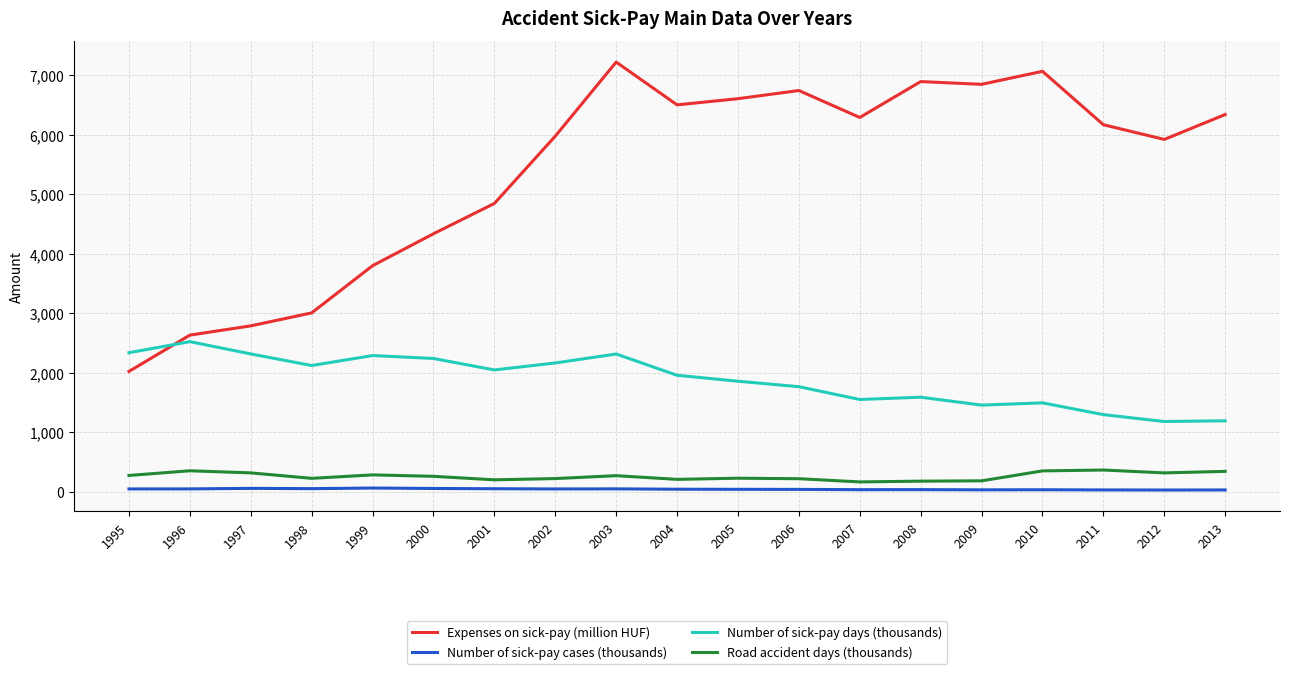

What is the highest value of the Expenses on sick-pay (million HUF) series?

7219.9